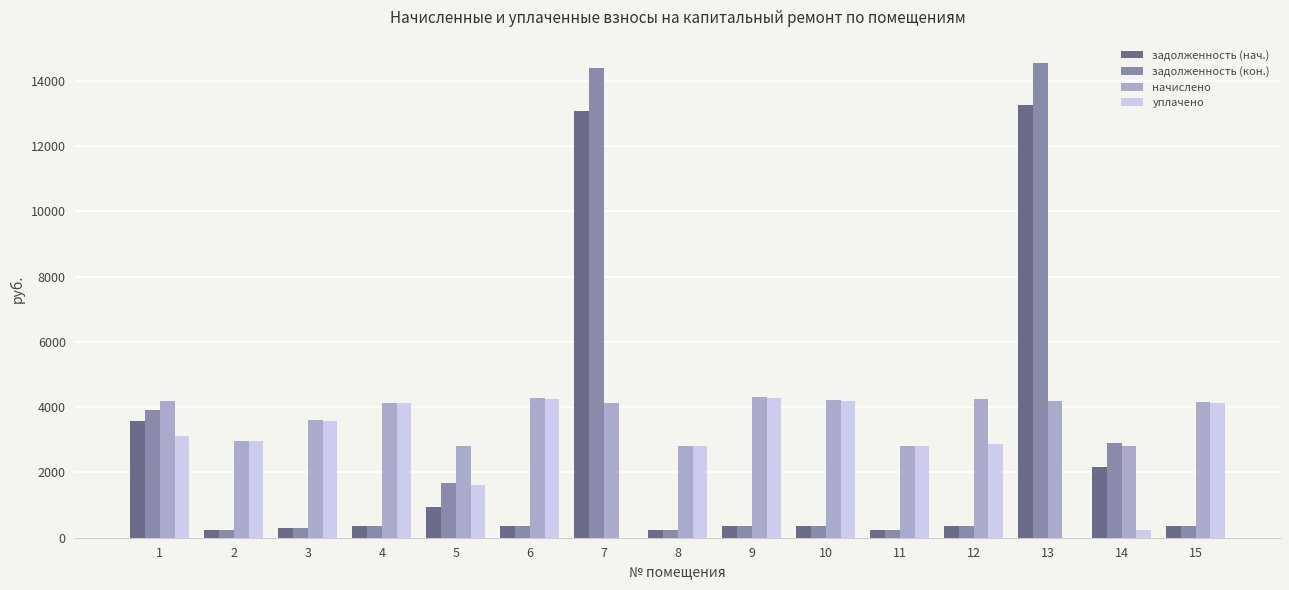

Which series has the largest range (max minus min)?

задолженность (кон.)